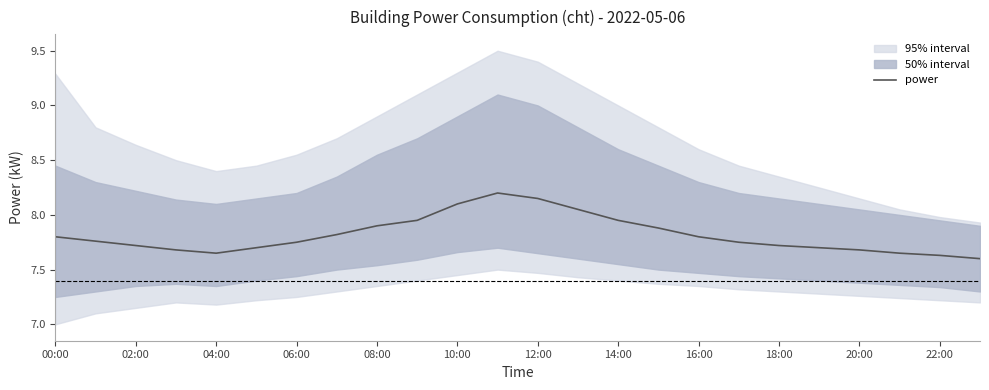

What is the value of the 4th point from the left?

7.7